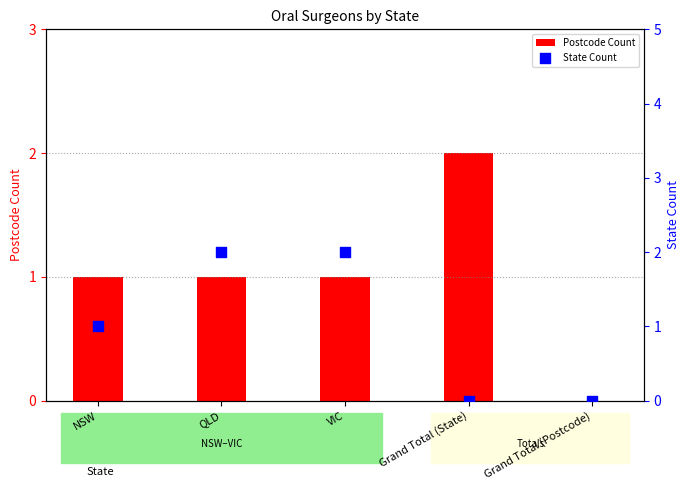

At how many categories does at least one series exceed 1?

3